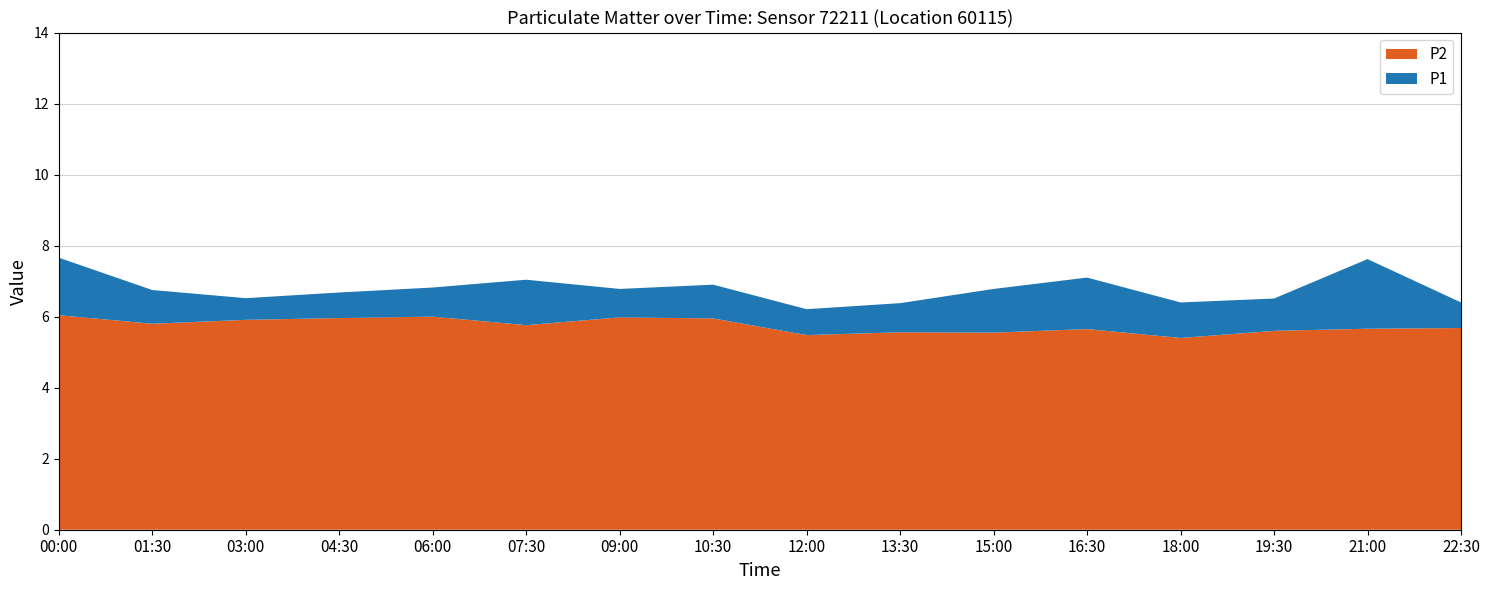

What is the total value across all series at 15:00?

6.8